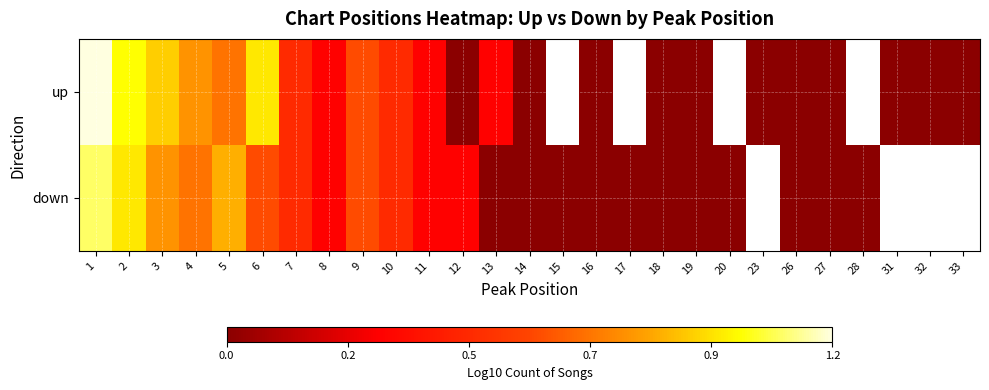

At which category does the chart reach its minimum across all series?

12